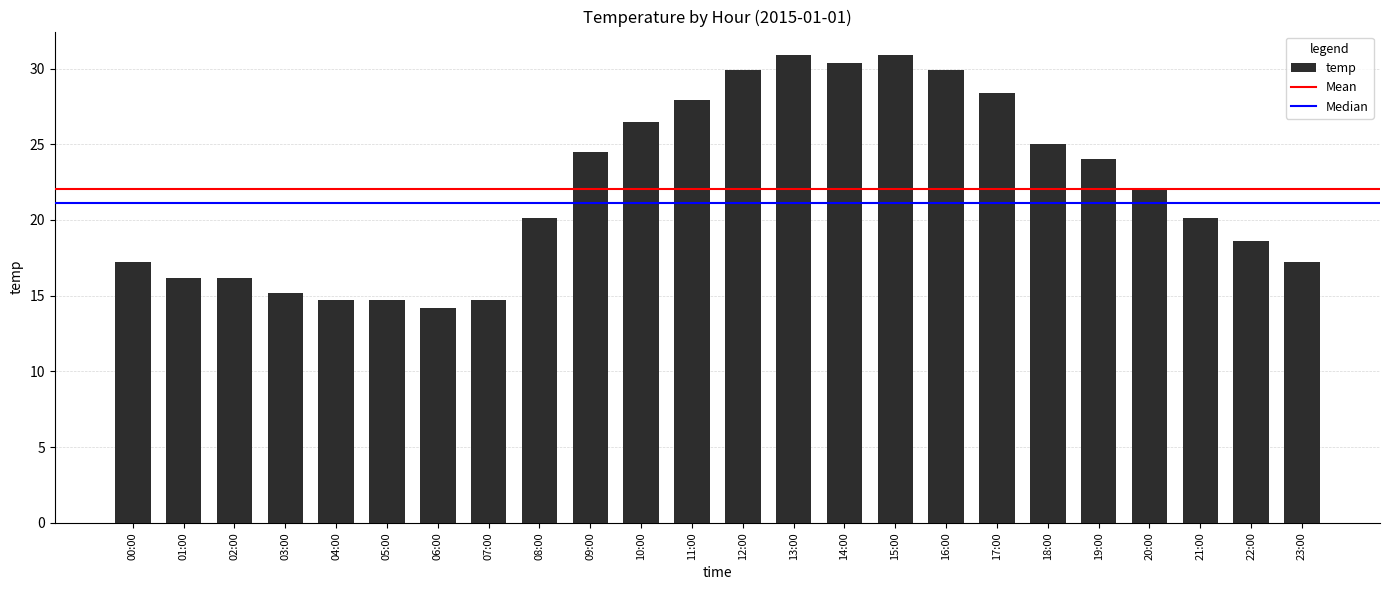

What is the maximum value shown in the chart?

30.9